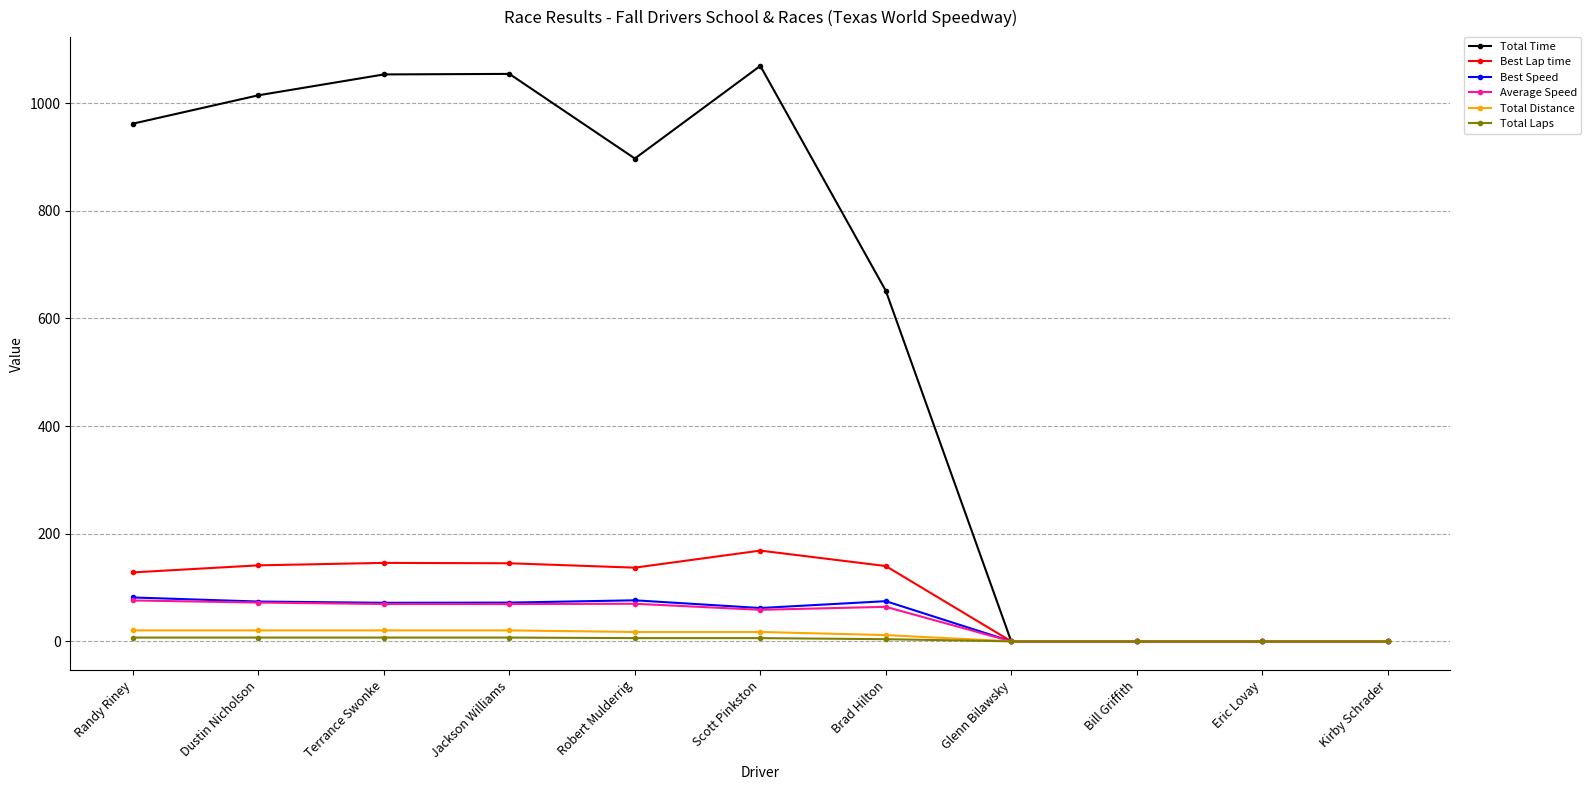

What is the maximum value shown in the chart?

1069.2